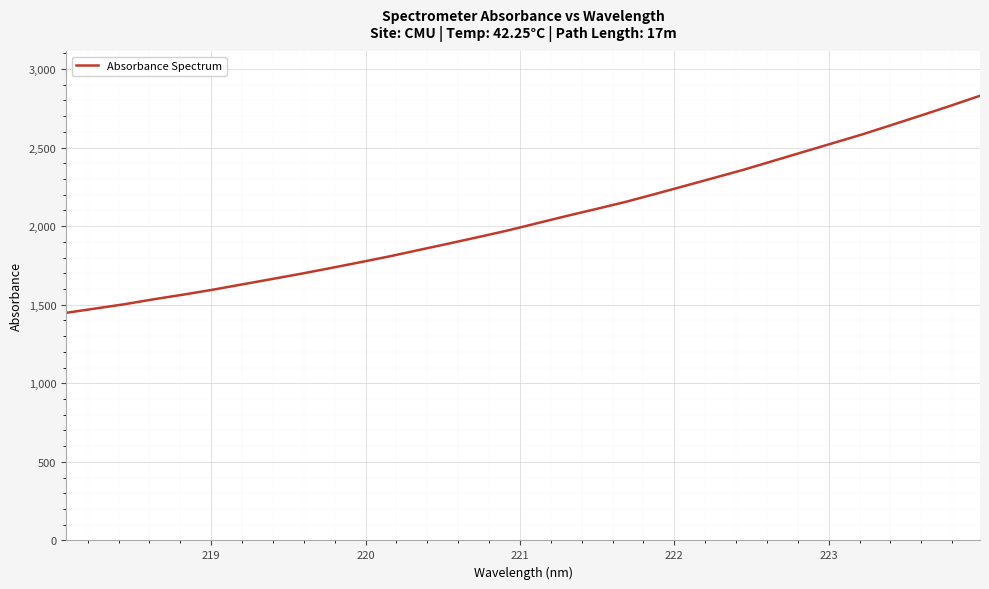

How many lines are shown in the chart?

1